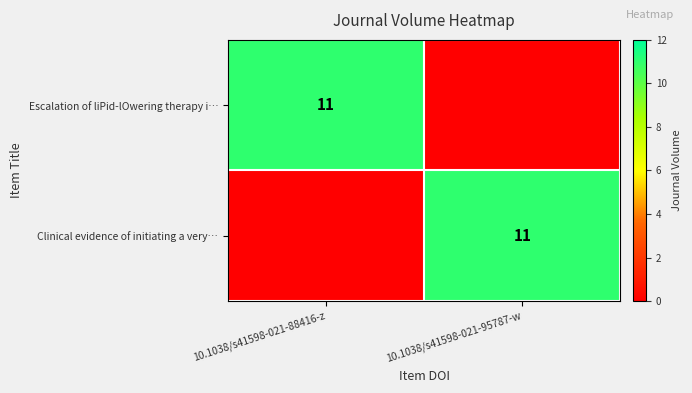

Which has a higher value, 10.1038/s41598-021-95787-w or 10.1038/s41598-021-88416-z?

10.1038/s41598-021-88416-z